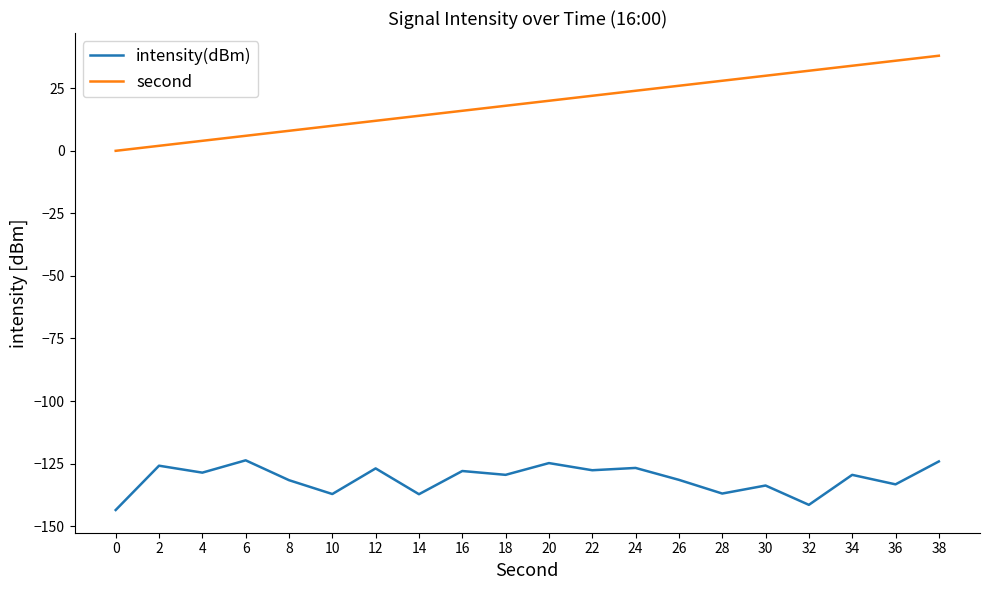

What is the difference between the second values at 0 and 8?

8.0